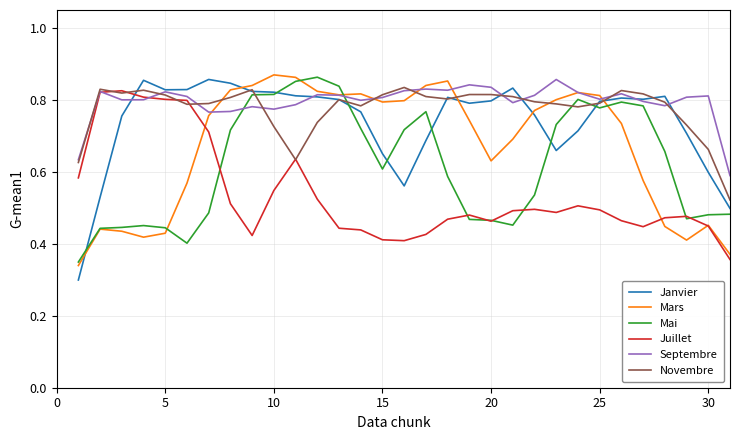

Which series ends up on top after the final intersection of Septembre and Mai?

Septembre